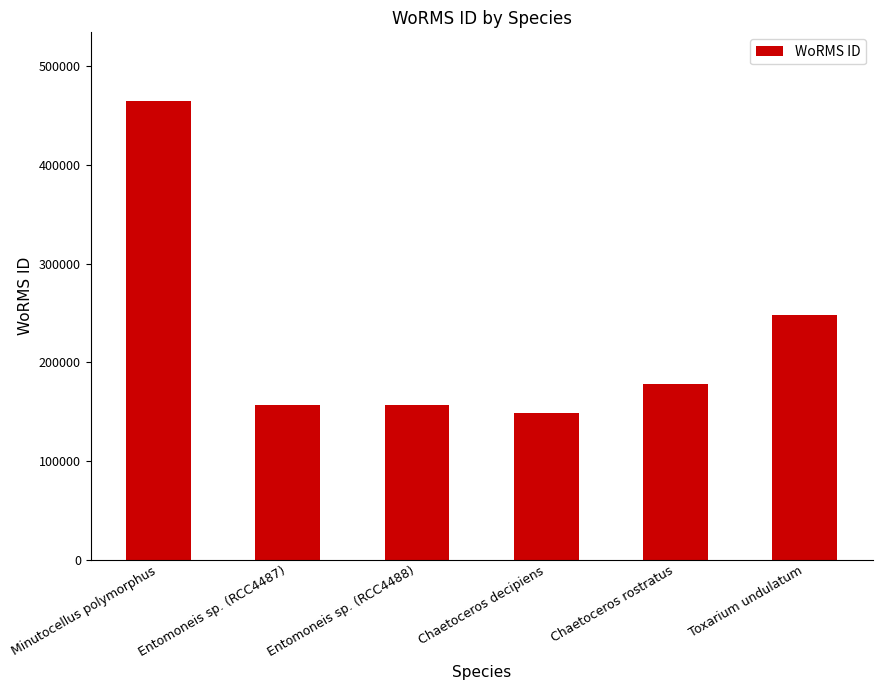

Which category has the lowest value across all series?

Chaetoceros decipiens